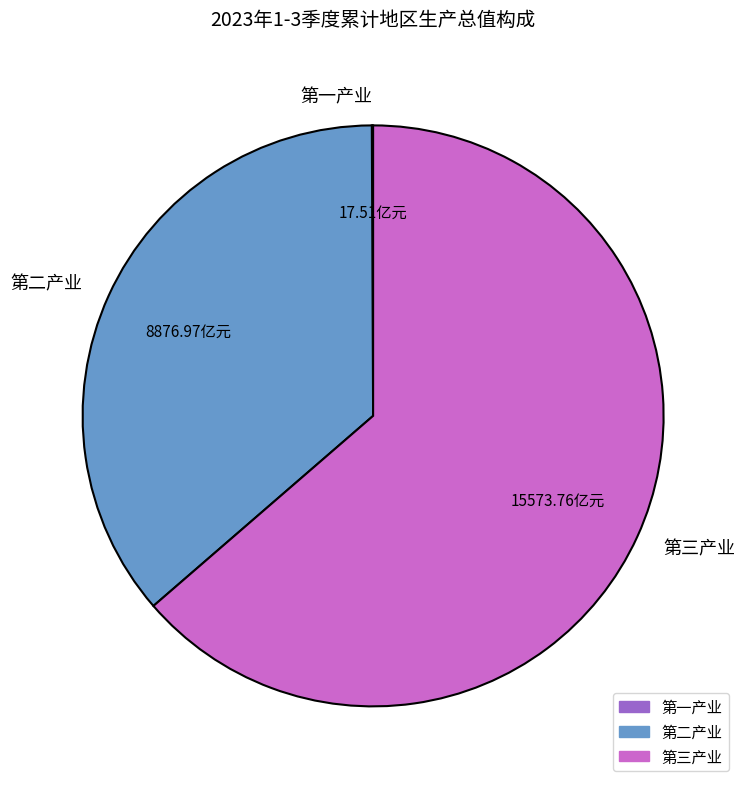

Approximately how many times larger is the value at 第三产业 compared to 第二产业?

1.8